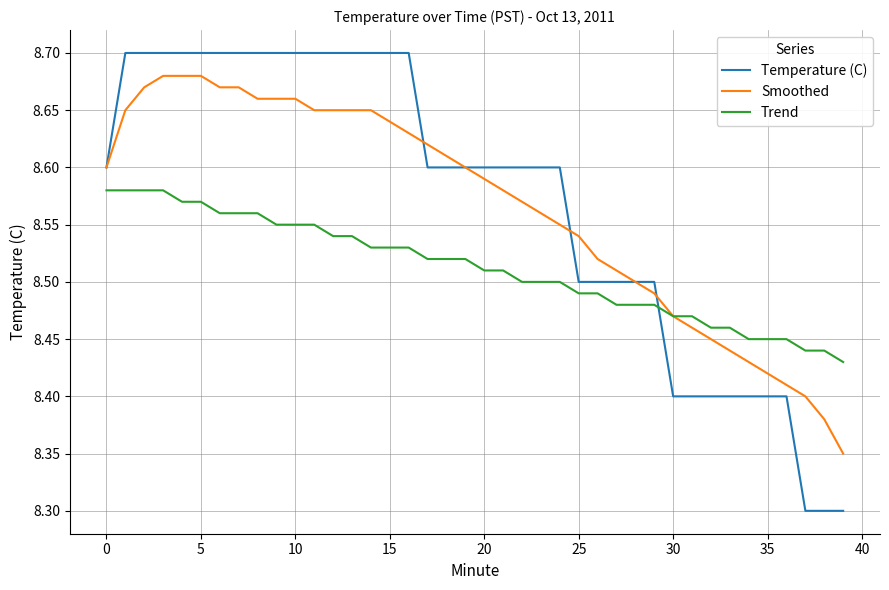

Rank the series by their maximum value, from lowest to highest.

Trend, Smoothed, Temperature (C)